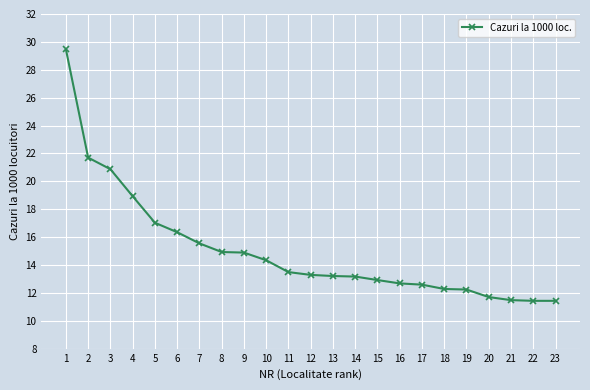

Approximately how many times larger is the value at 21 compared to 7?

0.7